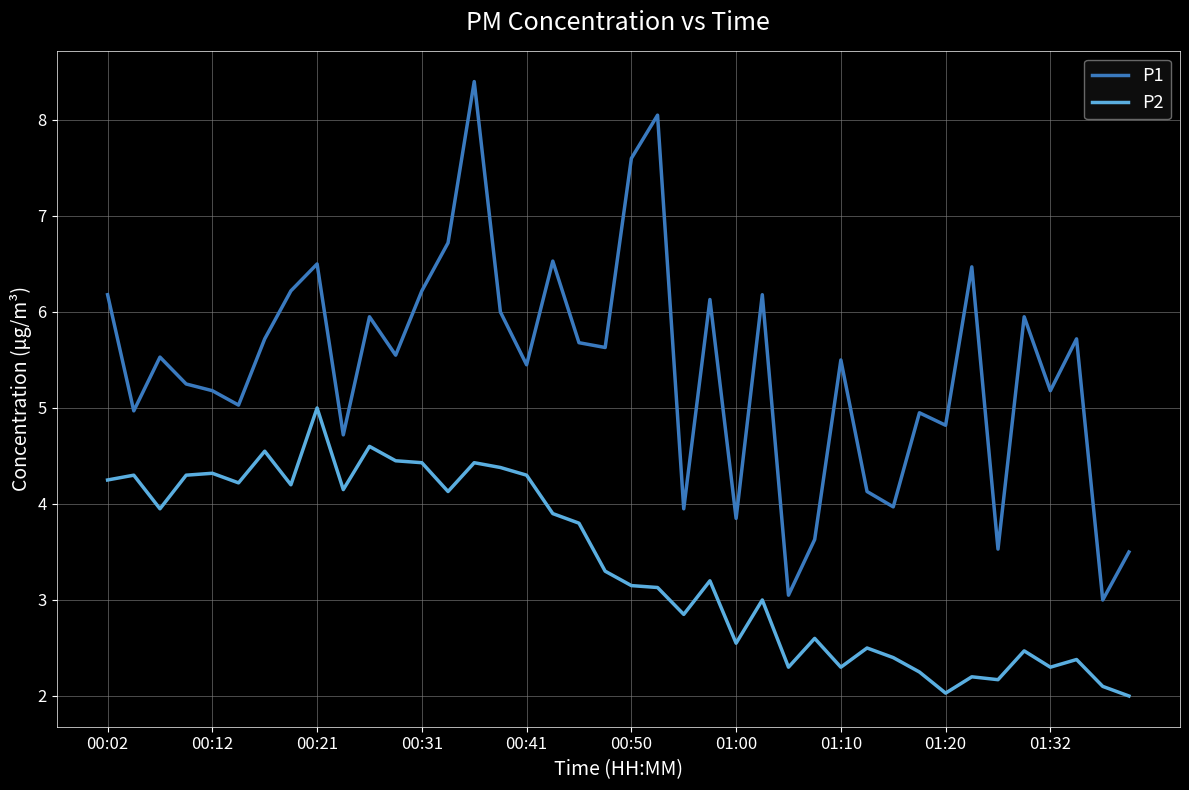

Rank the series by their average value, from lowest to highest.

P2, P1